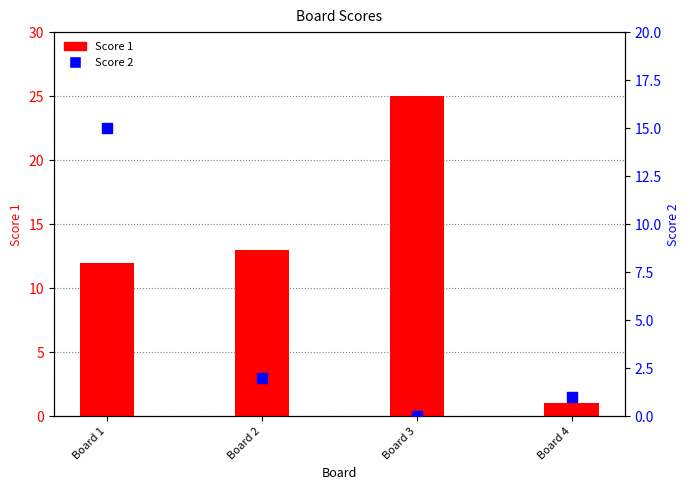

At how many categories does at least one series exceed 16?

1